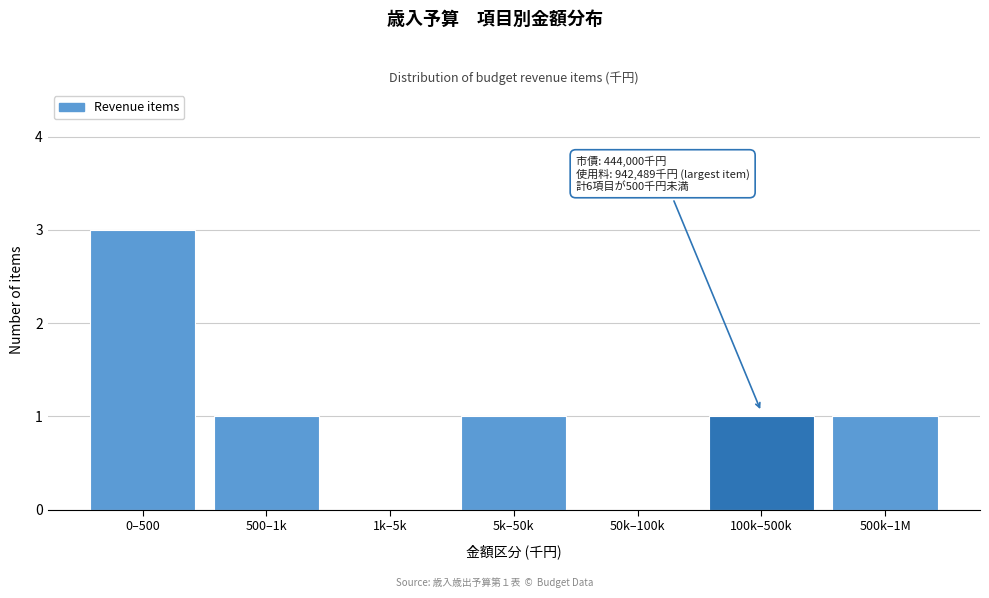

Reading right to left, list all the values displayed in this chart.

500k–1M=1	100k–500k=1	50k–100k=0	5k–50k=1	1k–5k=0	500–1k=1	0–500=3